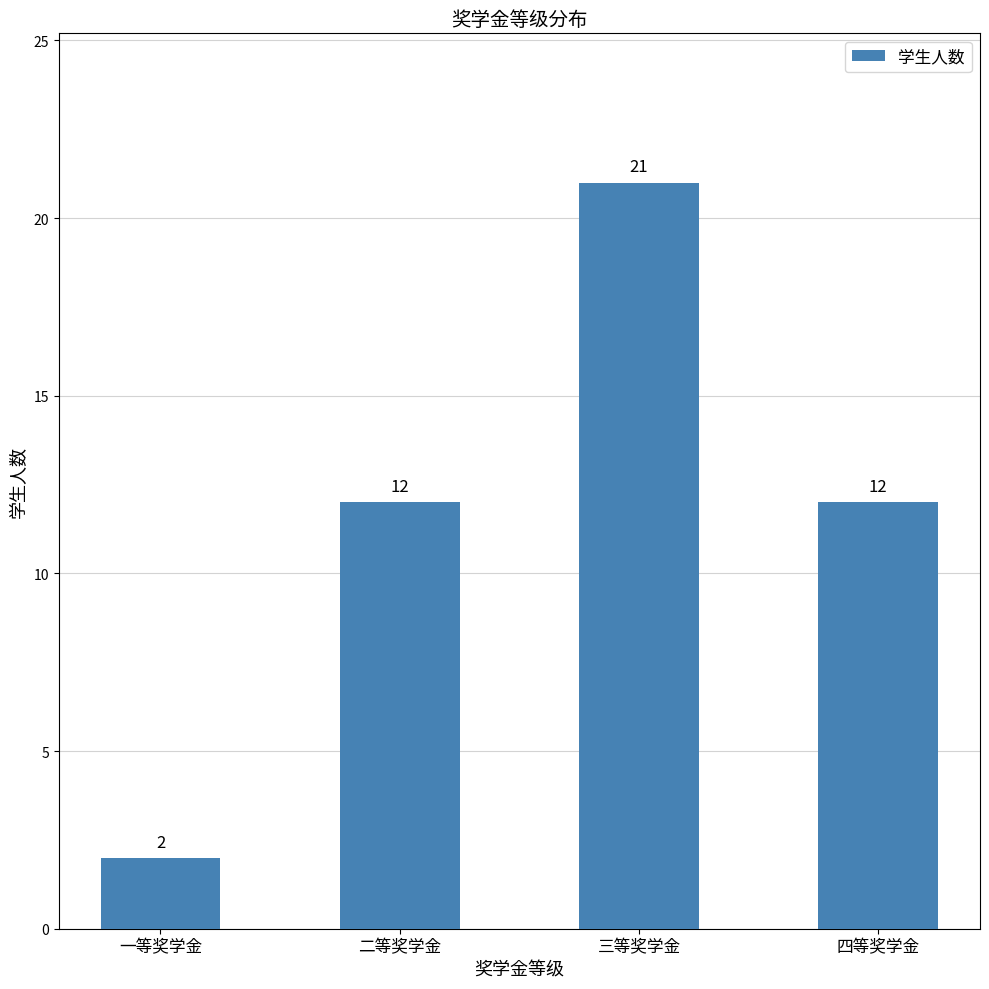

Are the bars horizontal?

No